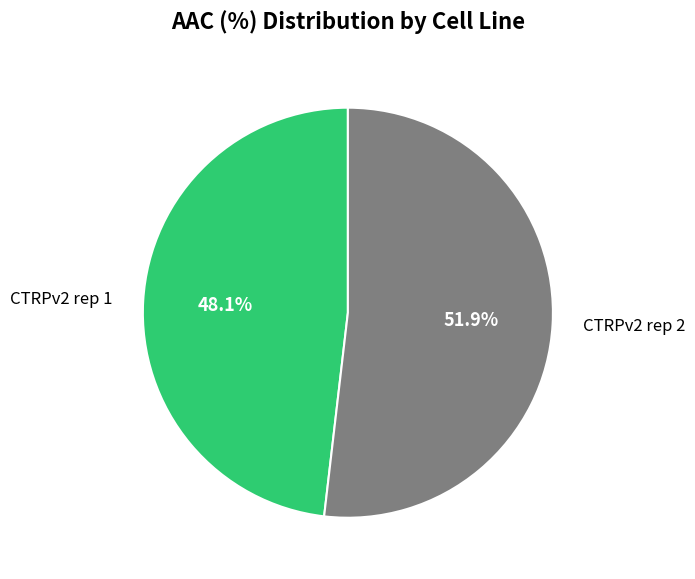

Count the number of slices in the pie.

2